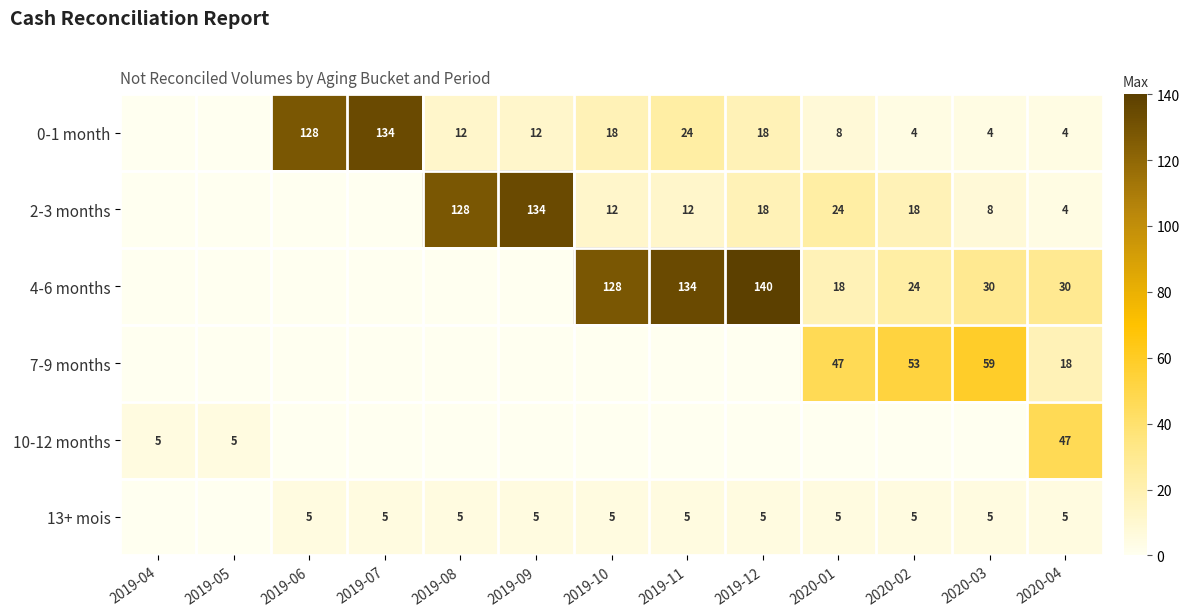

Is it true that 10-12 months equals 3 at 2019-05?

False